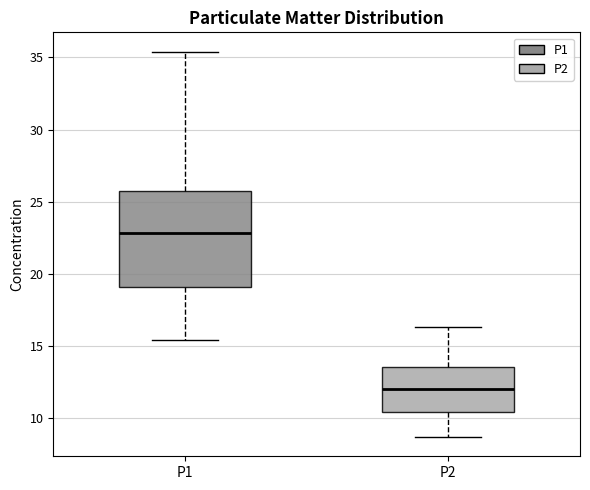

Comparing the boxes themselves (not the whiskers), which one is the tallest?

P1